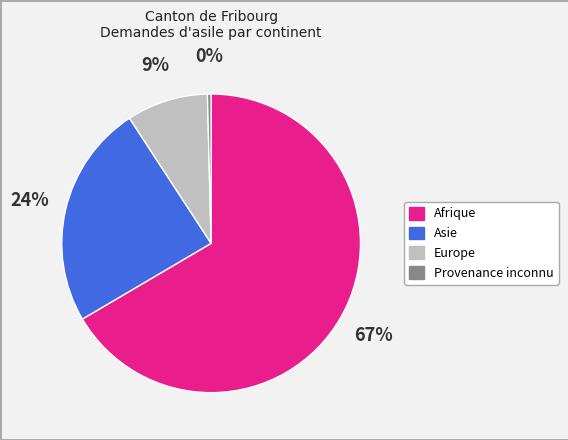

The Afrique slice represents 79% of the pie. True or false?

False